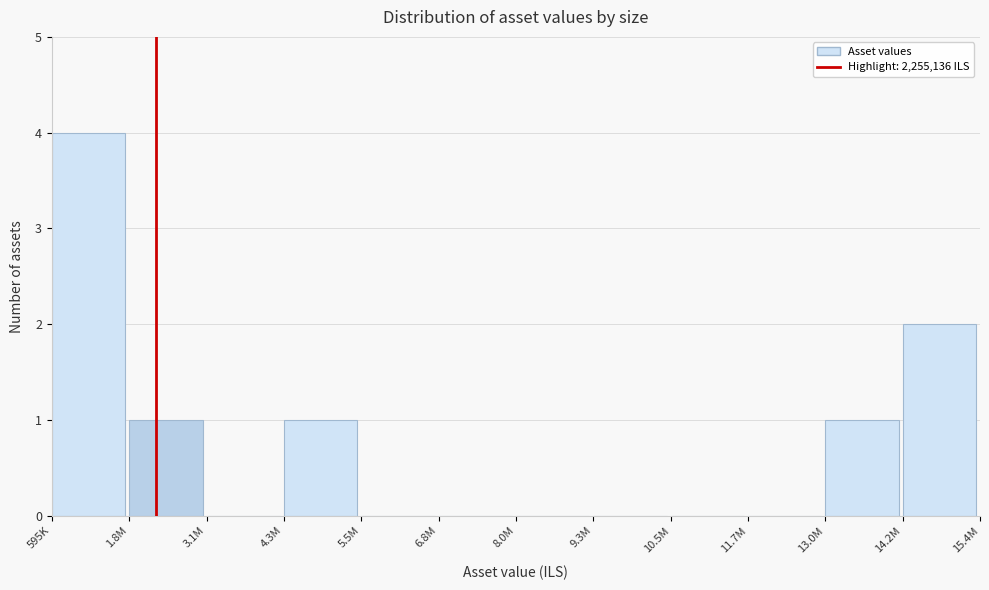

Reading right to left, what are all the values shown in this chart?

14.2M=2	13.0M=1	11.7M=0	10.5M=0	9.3M=0	8.0M=0	6.8M=0	5.5M=0	4.3M=1	3.1M=0	1.8M=1	595K=4